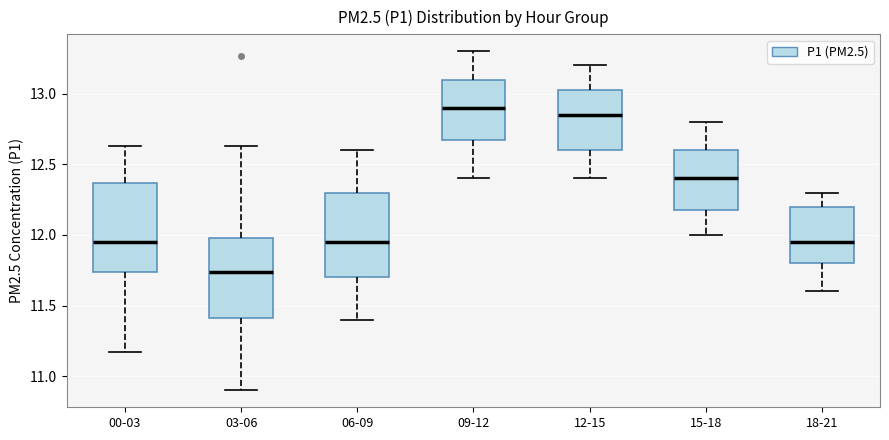

Reading left to right, read every box against the y-axis: the position of its median line, the range the box covers, and the ends of its whiskers. The values are not printed on the chart, so give them approximately, as read against the axis.

00-03: median 11.95, box 11.75 to 12.35, whiskers 11.15 to 12.65
03-06: median 11.75, box 11.40 to 12.00, whiskers 10.90 to 12.65
06-09: median 11.95, box 11.70 to 12.30, whiskers 11.40 to 12.60
09-12: median 12.90, box 12.70 to 13.10, whiskers 12.40 to 13.30
12-15: median 12.85, box 12.60 to 13.05, whiskers 12.40 to 13.20
15-18: median 12.40, box 12.20 to 12.60, whiskers 12.00 to 12.80
18-21: median 11.95, box 11.80 to 12.20, whiskers 11.60 to 12.30